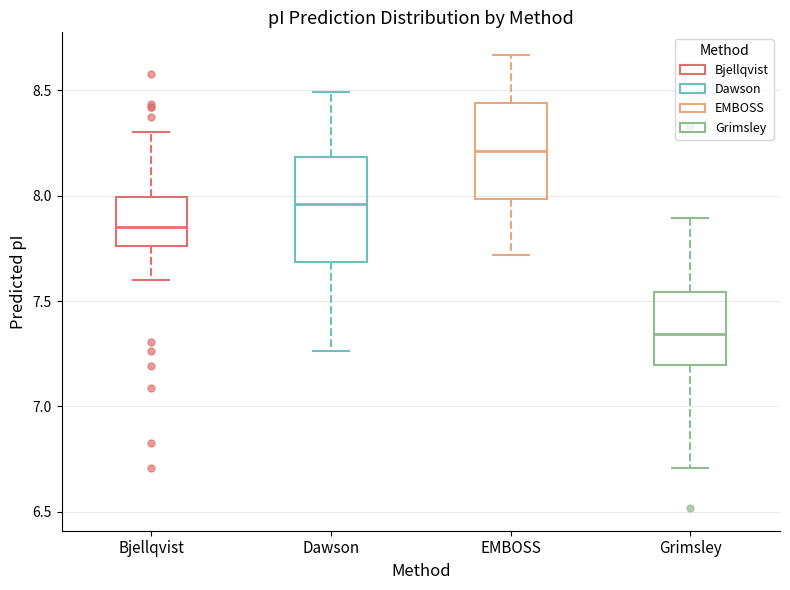

Reading left to right, read every box against the y-axis: the position of its median line, the range the box covers, and the ends of its whiskers. The values are not printed on the chart, so give them approximately, as read against the axis.

Bjellqvist: median 7.85, box 7.75 to 8.00, whiskers 7.60 to 8.30
Dawson: median 7.95, box 7.70 to 8.20, whiskers 7.25 to 8.50
EMBOSS: median 8.20, box 8.00 to 8.45, whiskers 7.70 to 8.65
Grimsley: median 7.35, box 7.20 to 7.55, whiskers 6.70 to 7.90